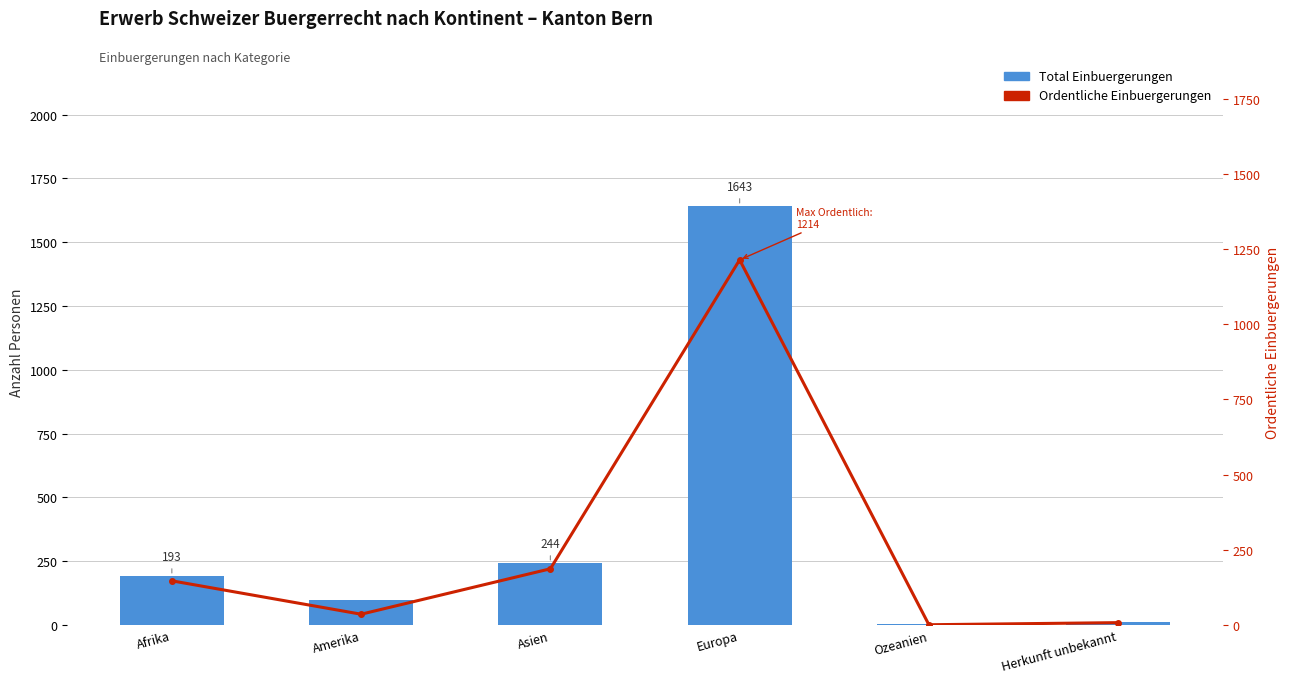

How many values in the Ordentliche Einbuergerungen series exceed 147?

2